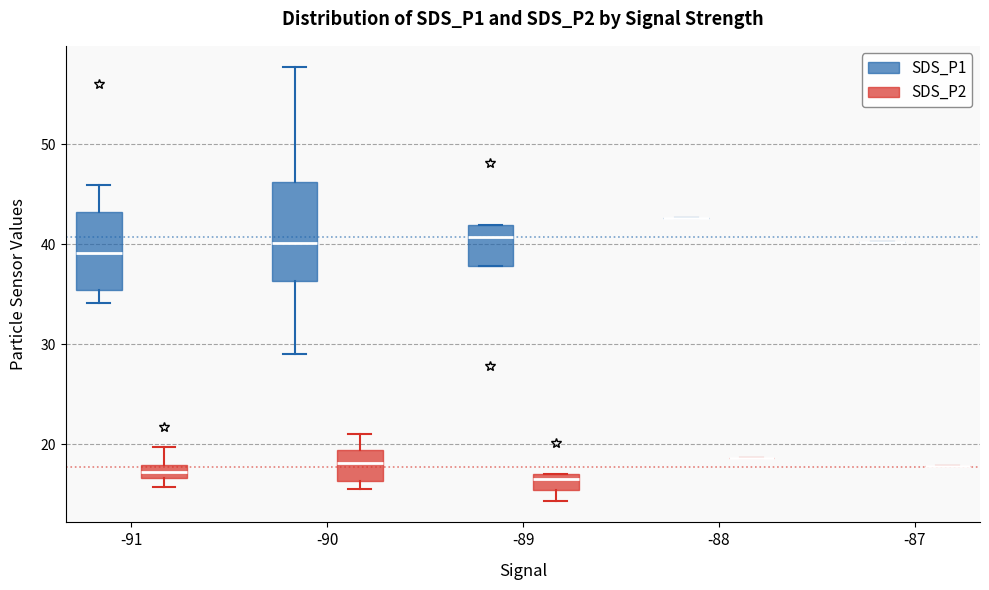

Which box is the tallest, from its lower edge to its upper edge?

-90 (SDS_P1)